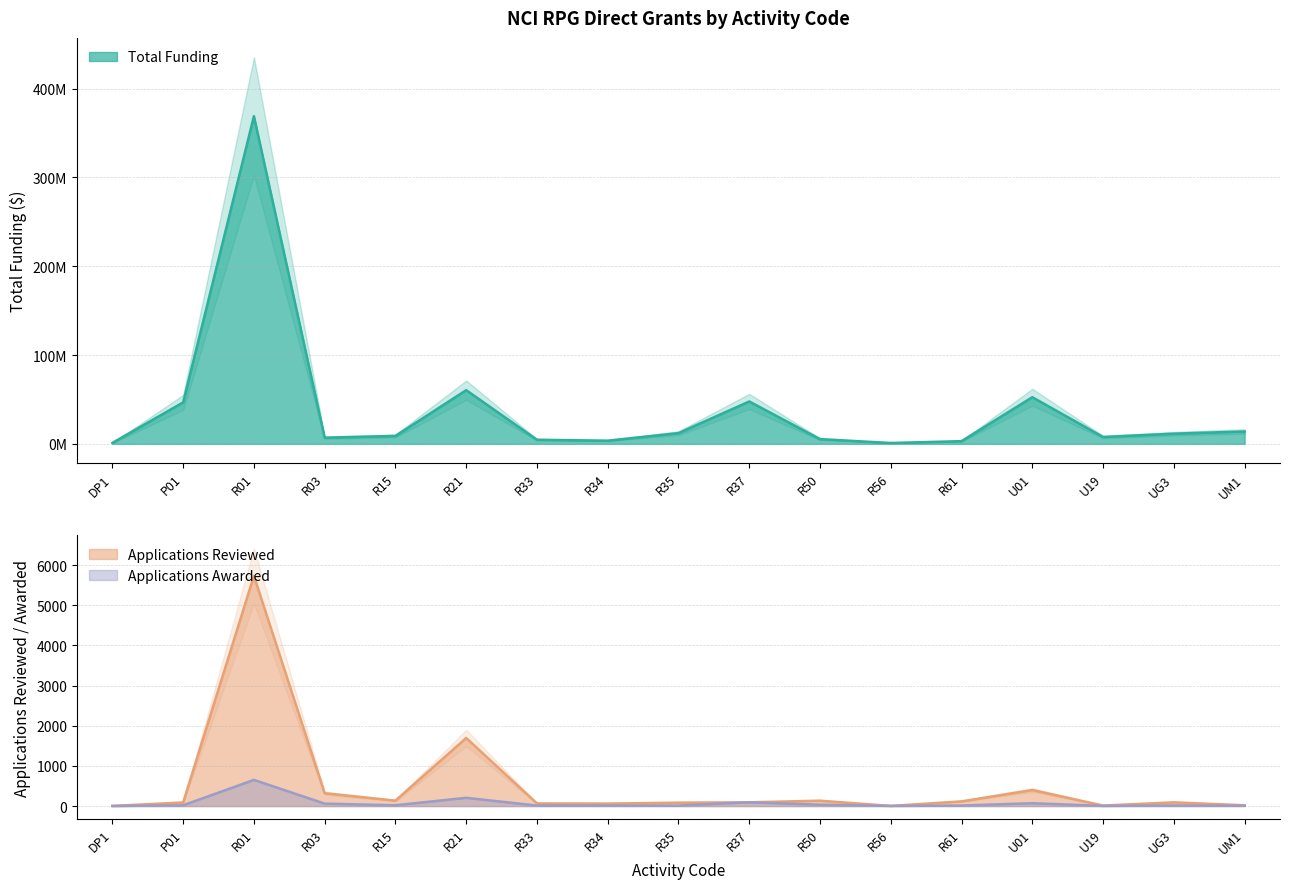

At which category does Total Funding reach its first local peak?

R01